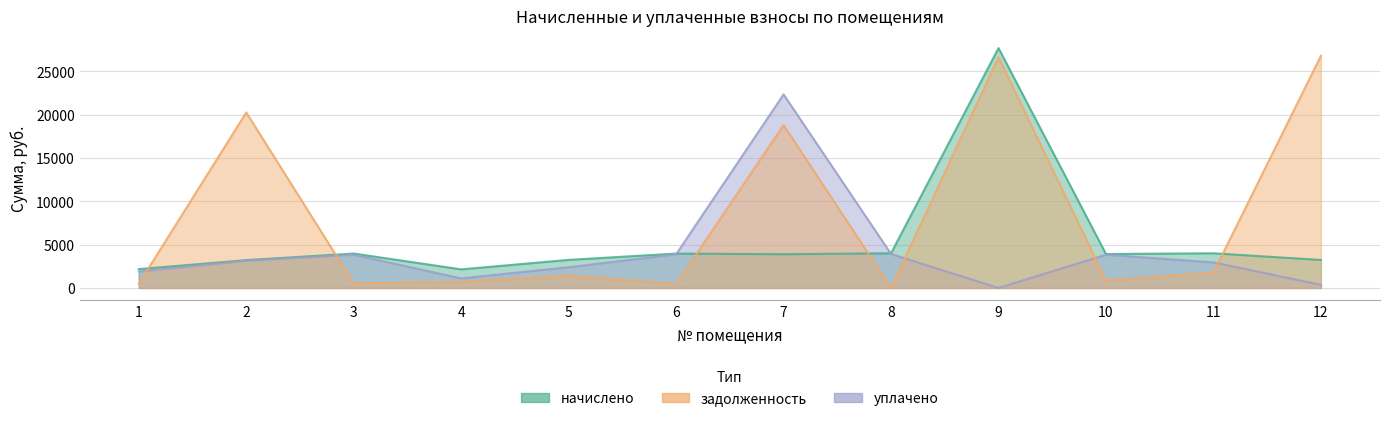

Reading left to right, list all the values displayed in this chart.

начислено: 2174.4	3211.2	3974.4	2145.6	3240.0	3967.2	3895.2	4003.2	27691.2	3916.8	4003.2	3232.8
задолженность: 482.1	20256.7	524.0	715.0	1438.5	440.8	18798.4	0.0	26620.8	870.6	1777.2	26799.1
уплачено: 1887.8	3143.9	3832.0	1103.5	2392.2	3884.8	22342.1	3920.7	0.0	3835.7	2954.8	359.5